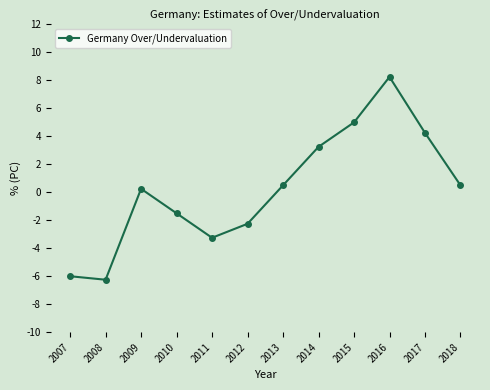

Where does the data first go above 0?

2009